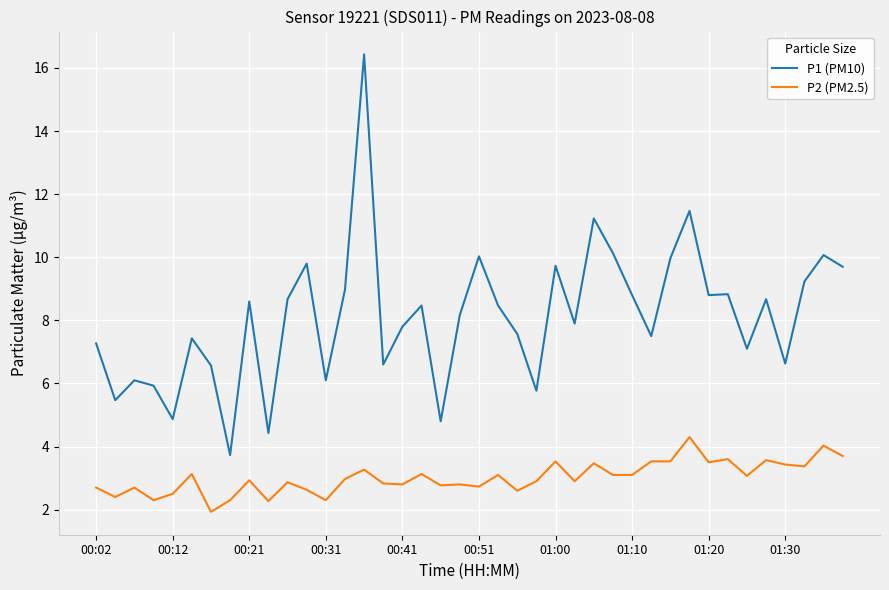

Which series has the largest total across all categories?

P1 (PM10)